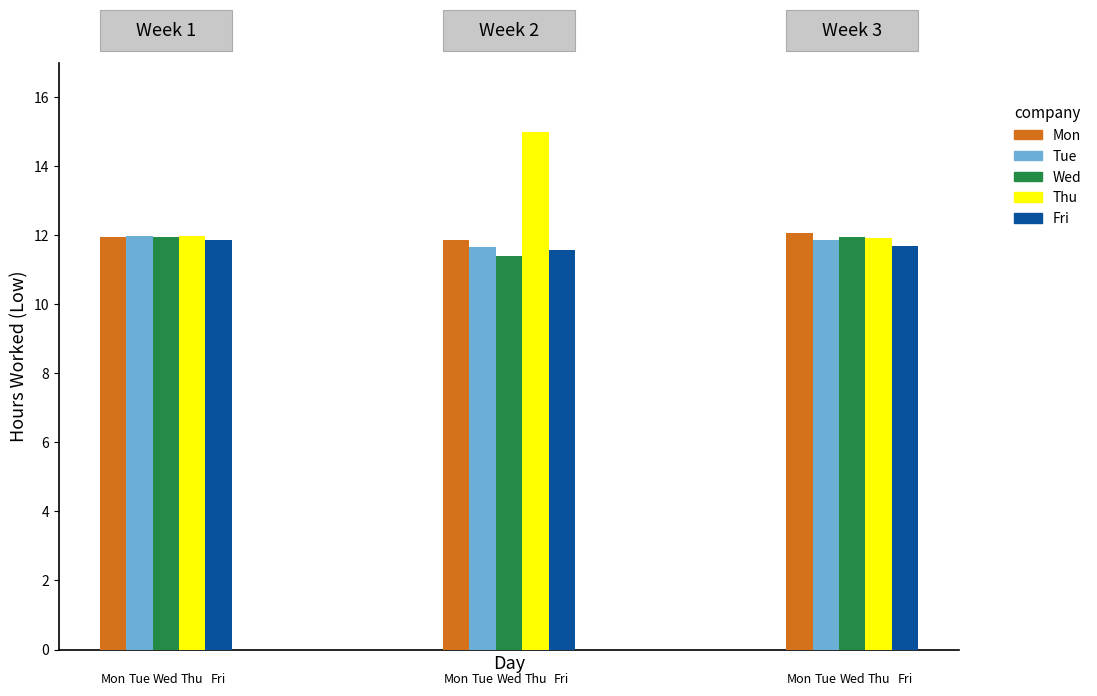

What is the value of the Wed bar at the 1st from the left?

12.0